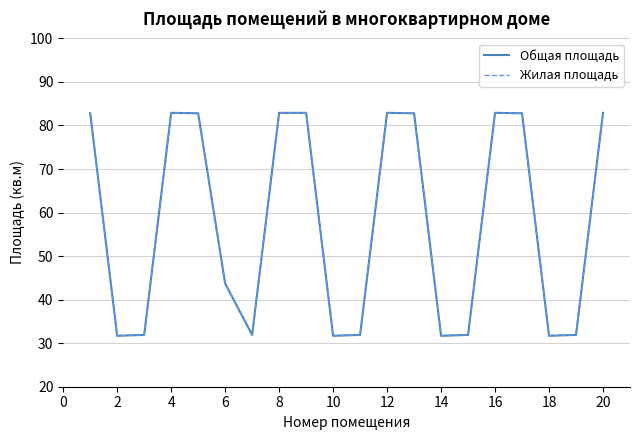

Does the chart have visible grid lines?

Yes